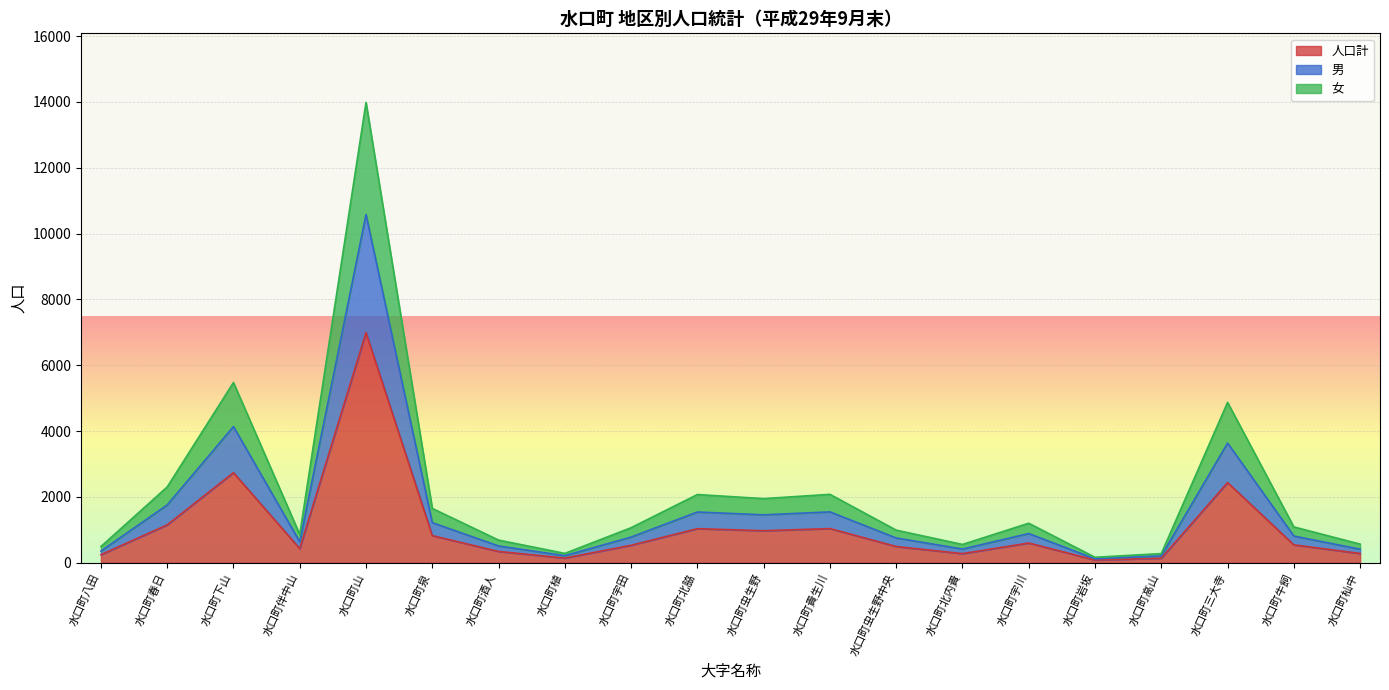

At how many categories does at least one series exceed 6563?

1